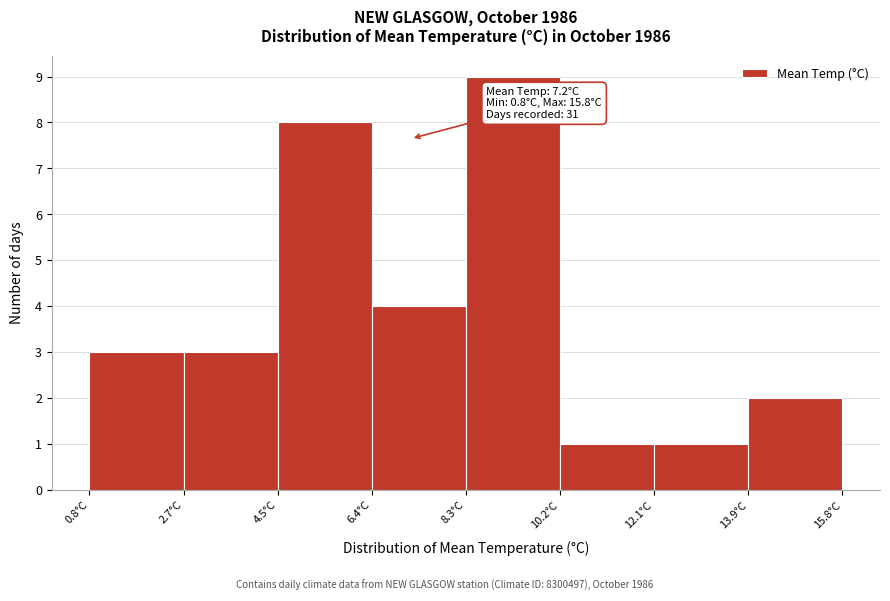

Which range on the x-axis has the tallest bar?

8.4 to 10.2